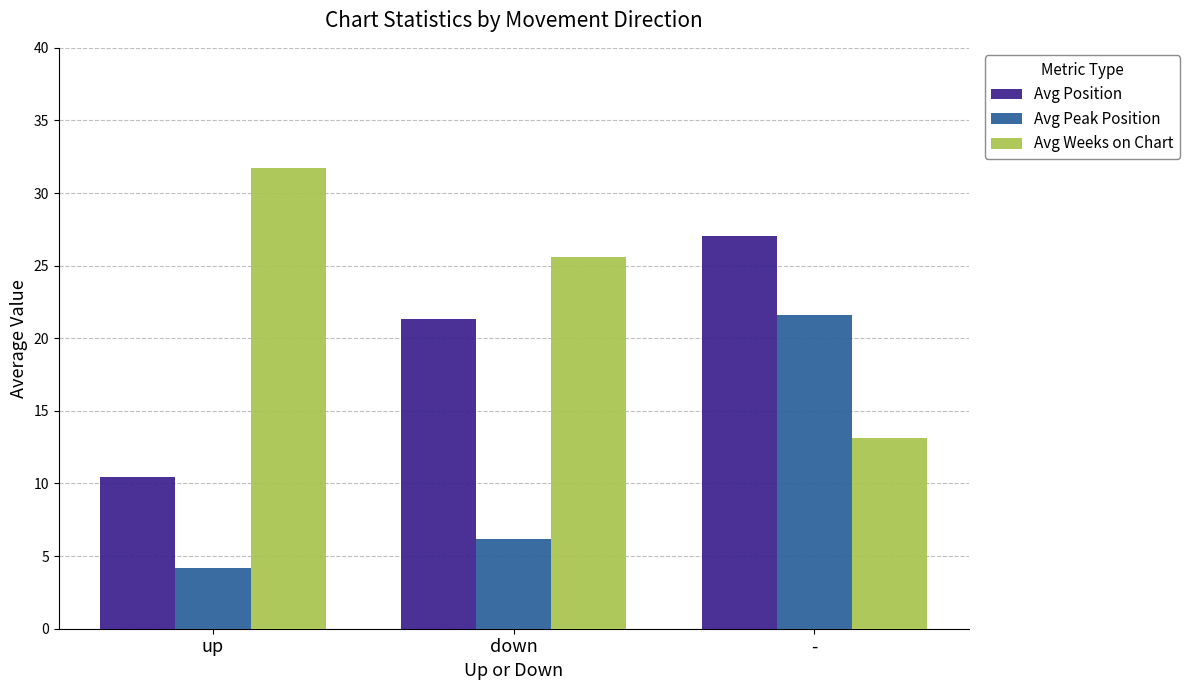

Where is Avg Weeks on Chart nearest to the value 22?

down